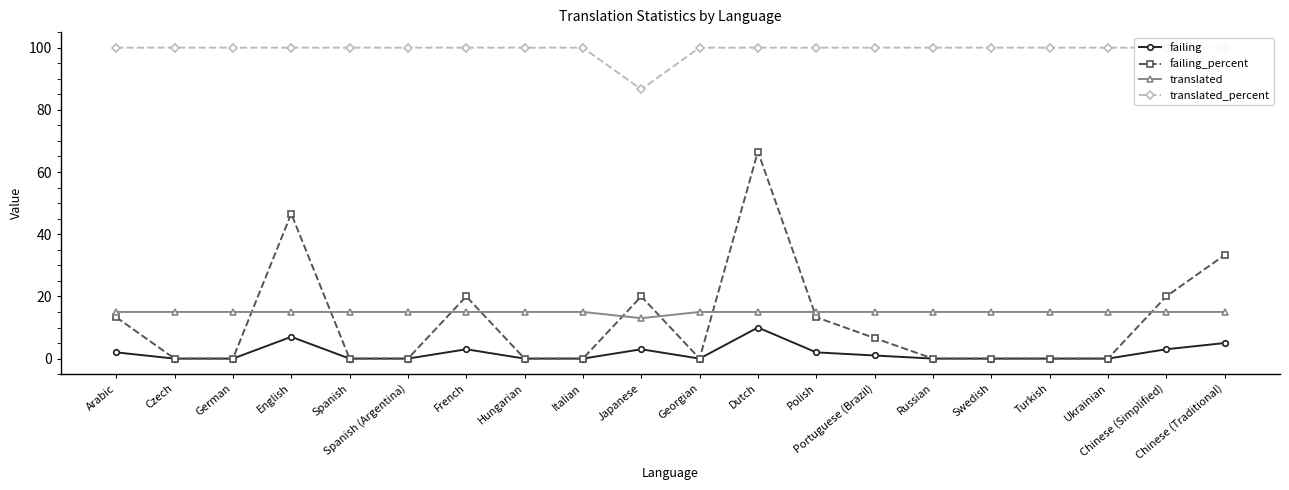

Is it true that translated_percent equals 100.0 at Chinese (Traditional)?

True